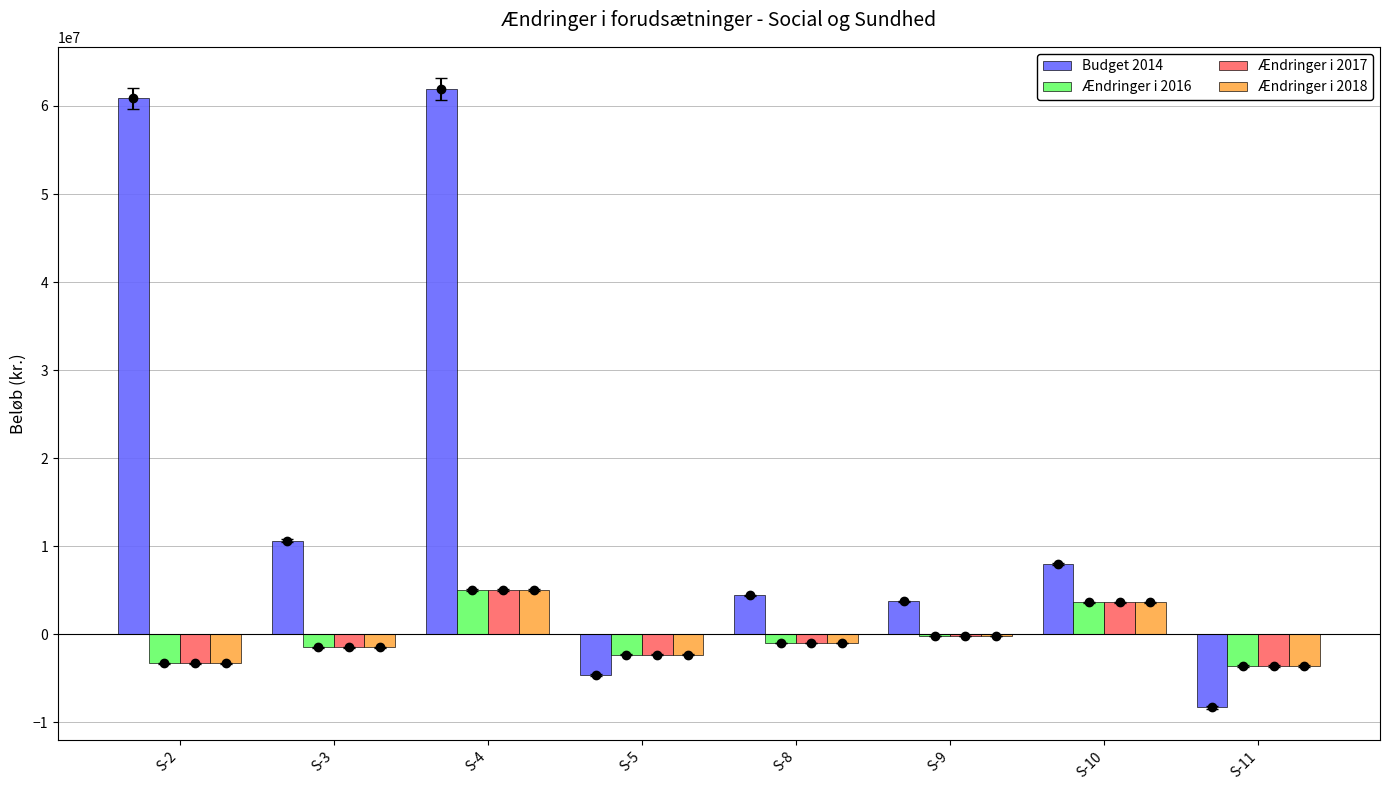

Count the number of categories in the chart.

8